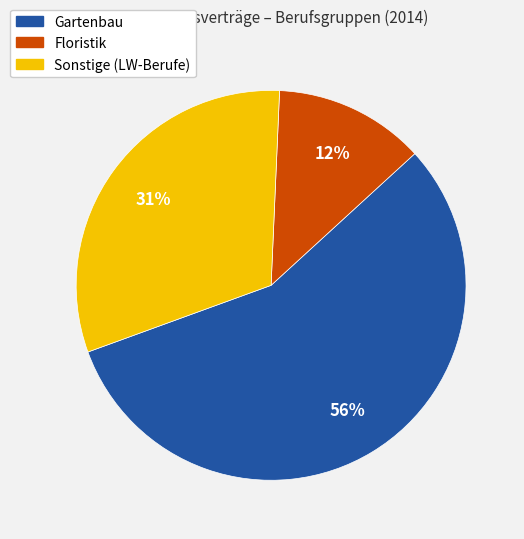

To the nearest percent, what is the difference between the largest and smallest slice percentages?

44%